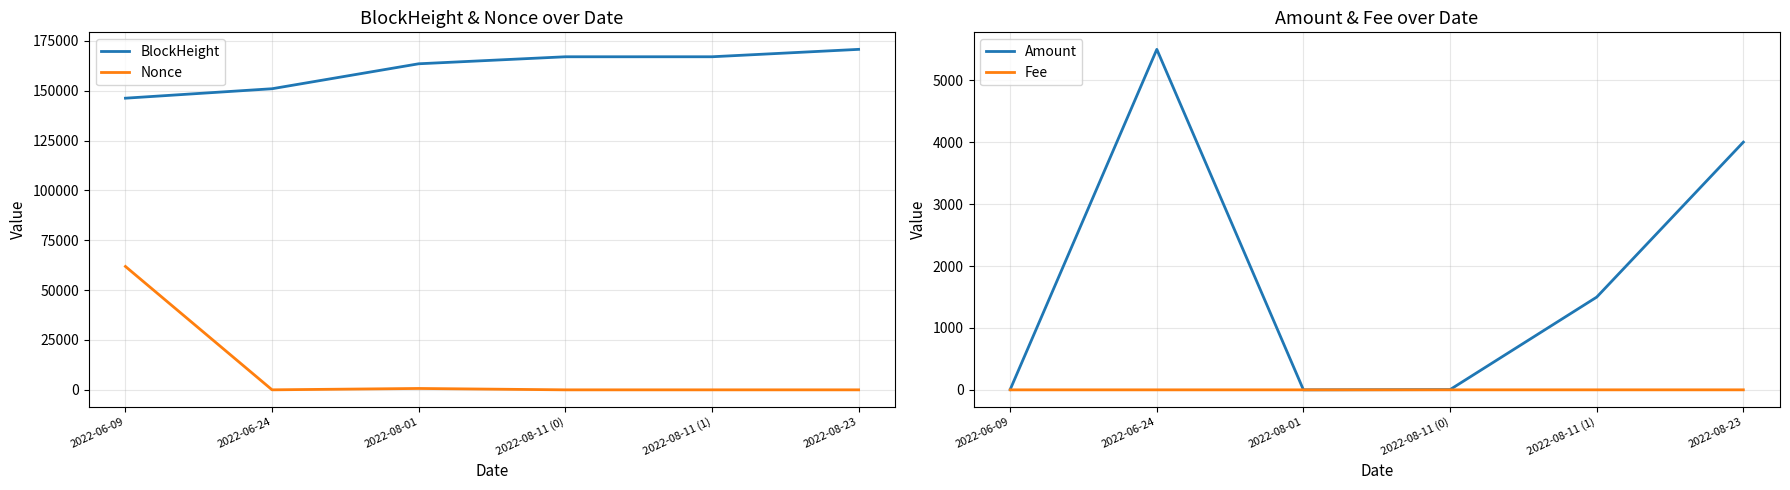

What position from the right is 2022-06-09?

6